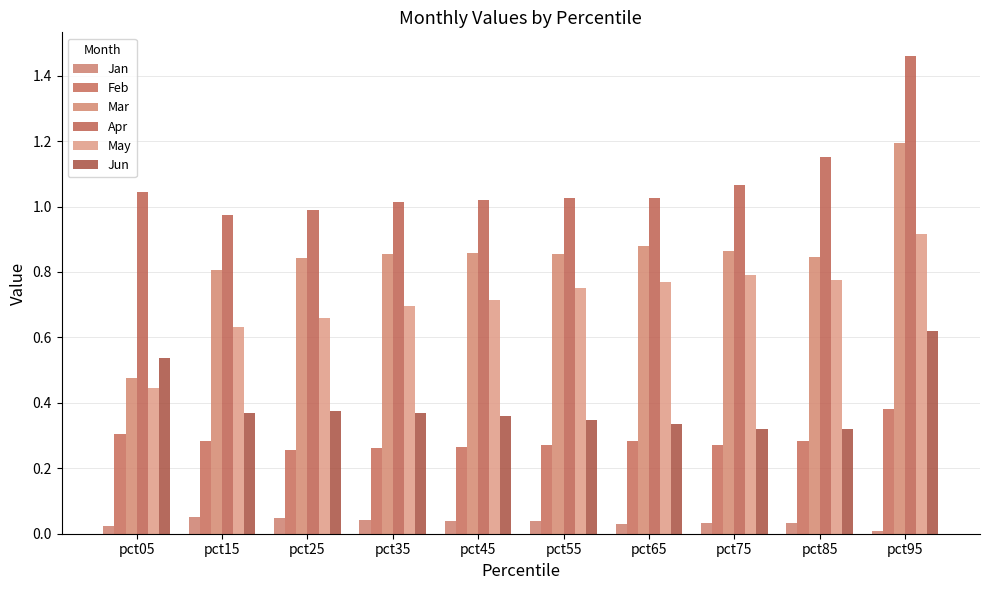

Which category has the highest value across all series?

pct95